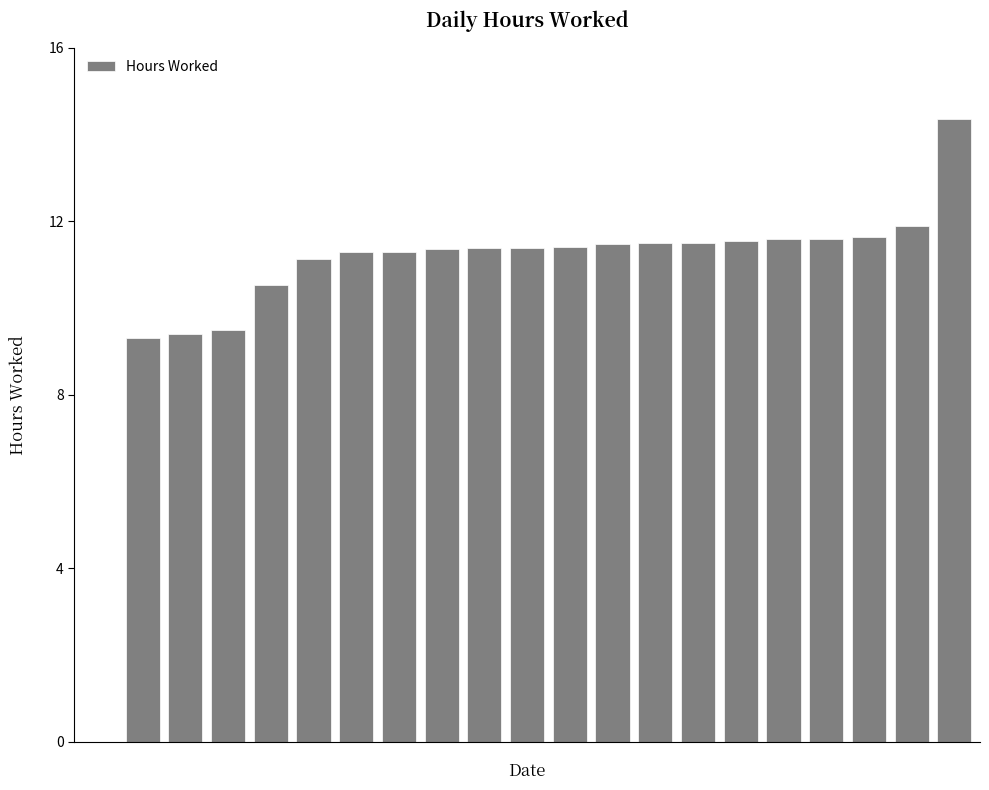

What is the greatest value displayed?

14.4